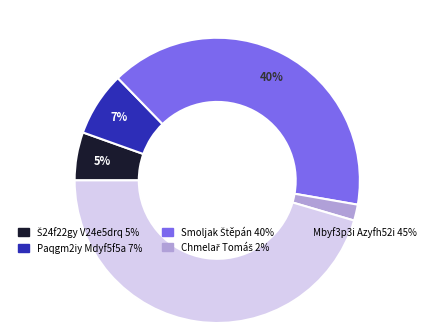

How many slices are in this pie chart?

5